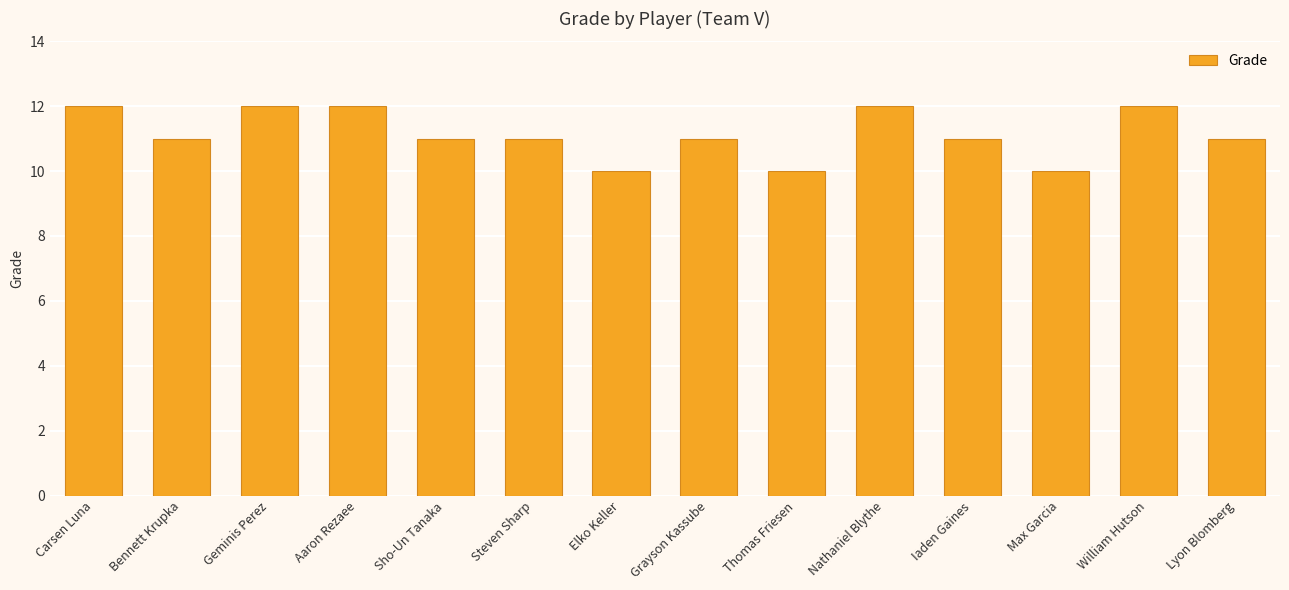

The value at Grayson Kassube is 4. True or false?

False